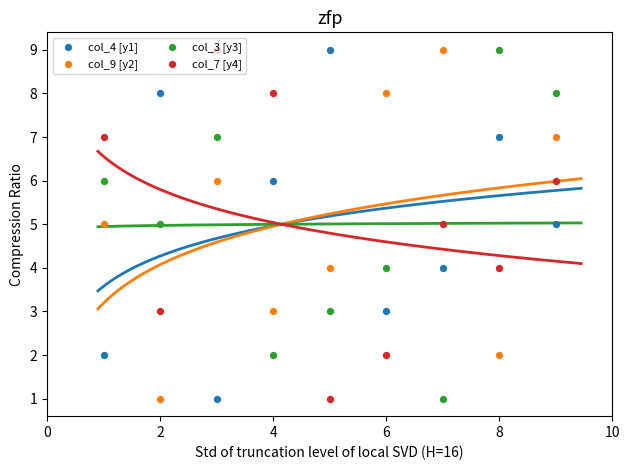

Which series has the largest total across all categories?

col_4 [y1]